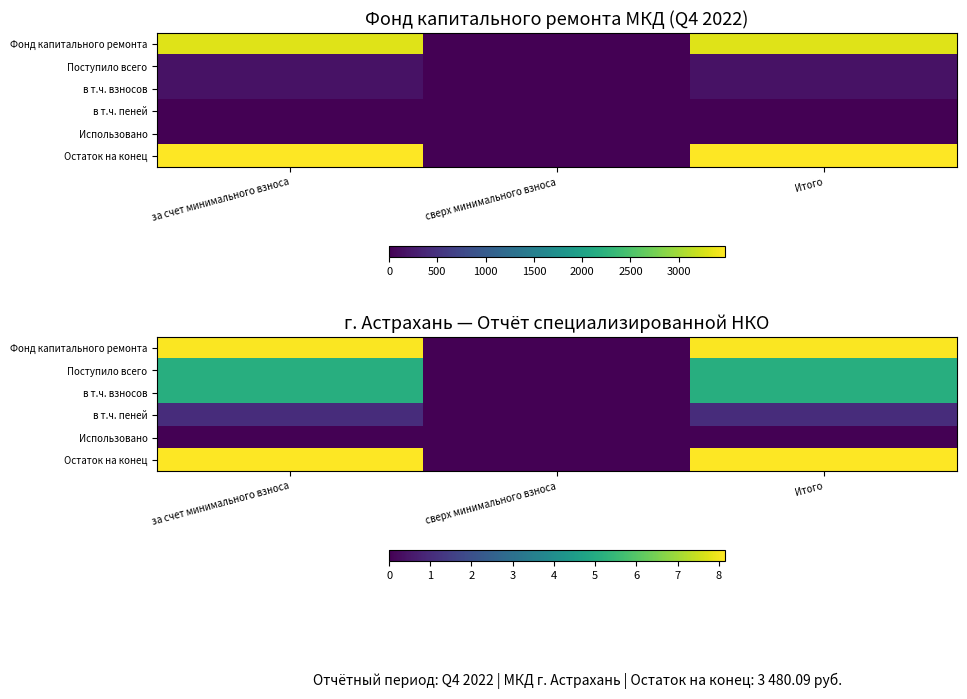

Which category has the highest value across all series?

за счет минимального взноса